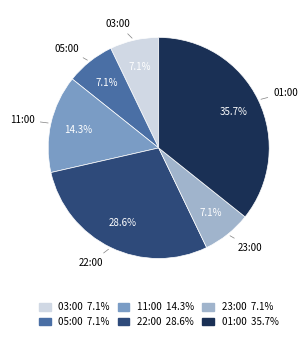

Does any single category account for the majority?

No